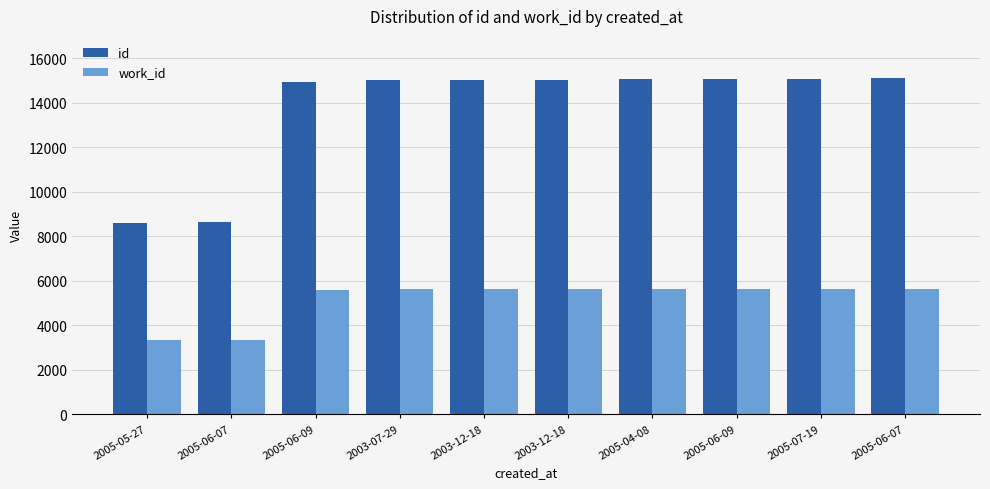

Reading left to right, transcribe all the data shown in this chart.

id: 8598	8616	14909	14996	15014	15015	15059	15072	15074	15095
work_id: 3328	3343	5585	5612	5614	5614	5615	5614	5639	5647